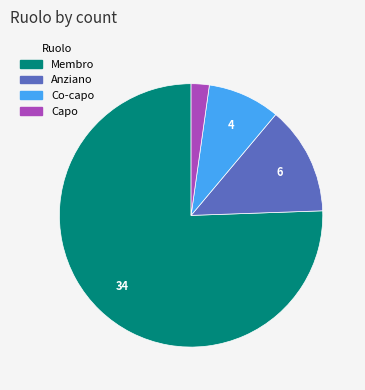

Between Membro and Capo, which is larger?

Membro